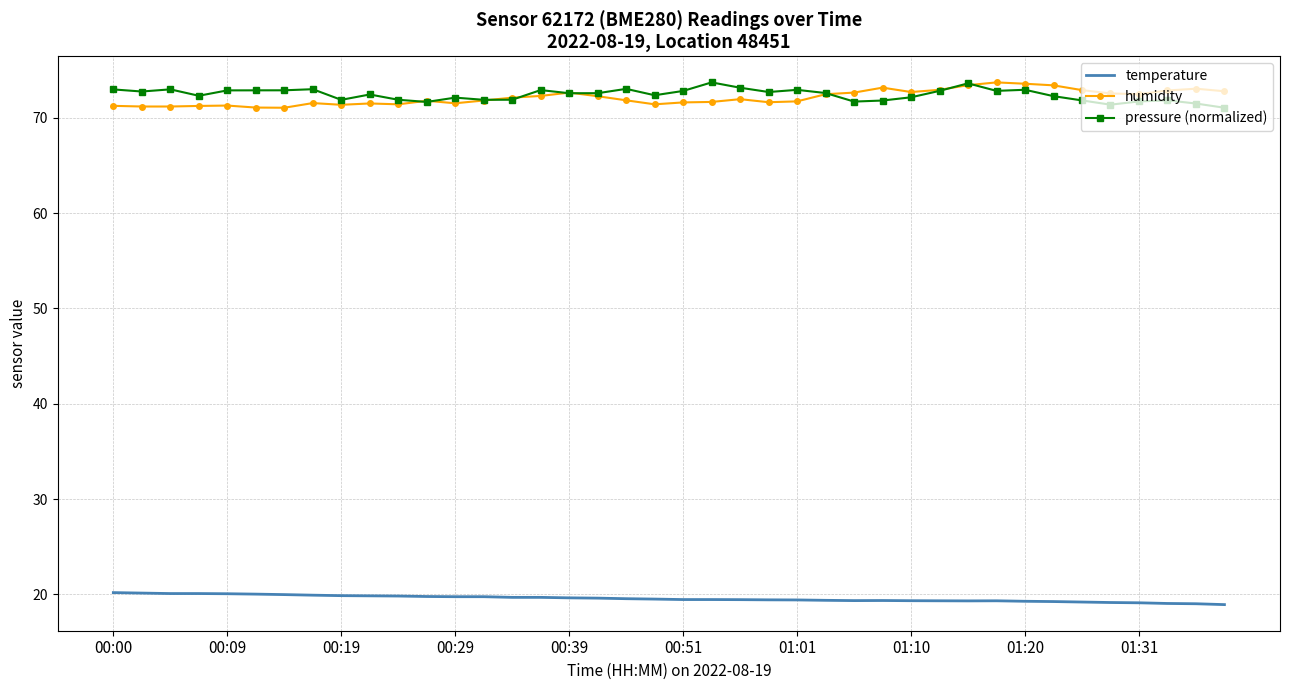

What is the maximum value for humidity?

73.7